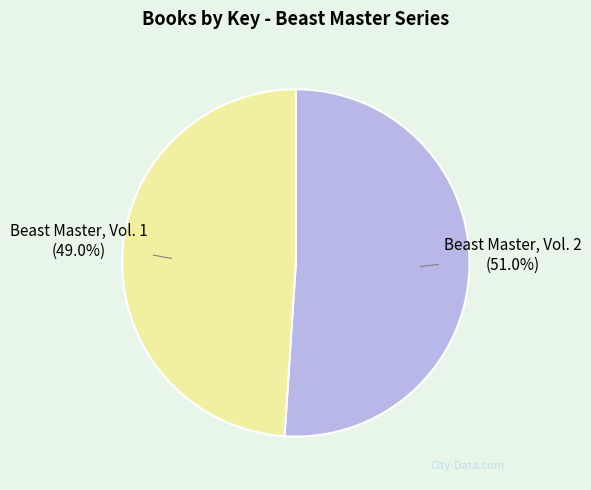

True or false: Beast Master, Vol. 1 accounts for 49% of the total.

True